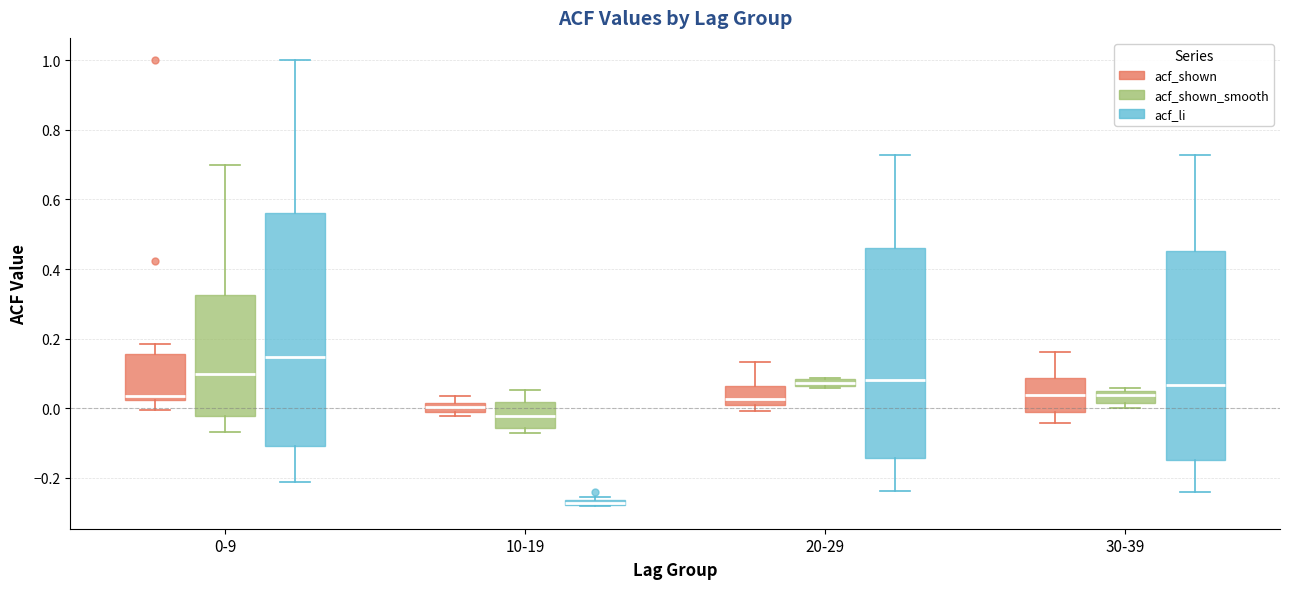

Where does the median line of the box for 10-19 (acf_shown) sit on the y-axis? The values are not printed on the chart, so give them approximately, as read against the axis.

0.00